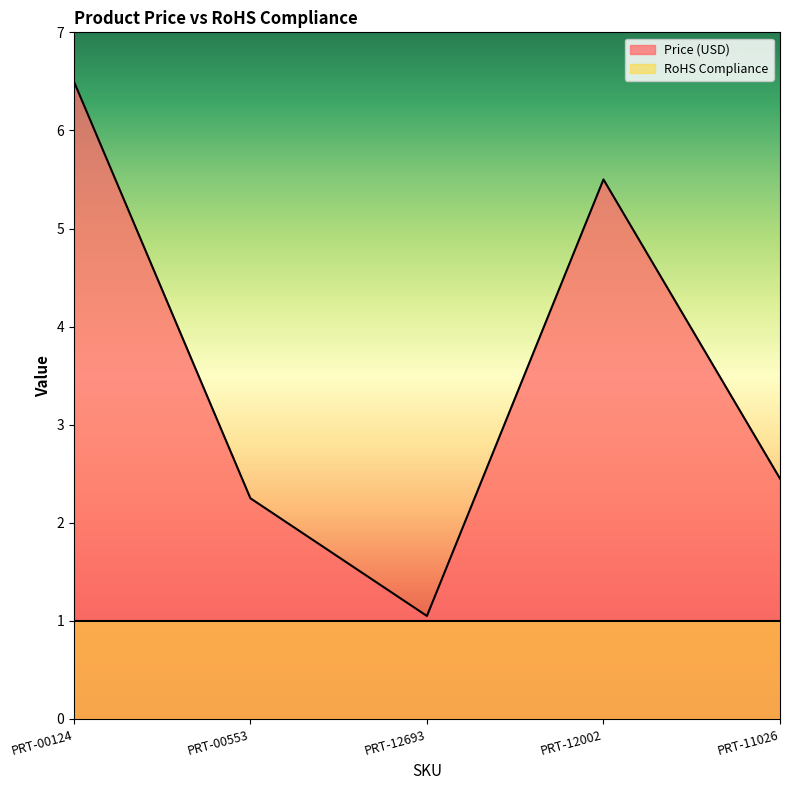

List the labels in order of value, smallest first.

PRT-12693, PRT-00553, PRT-11026, PRT-12002, PRT-00124